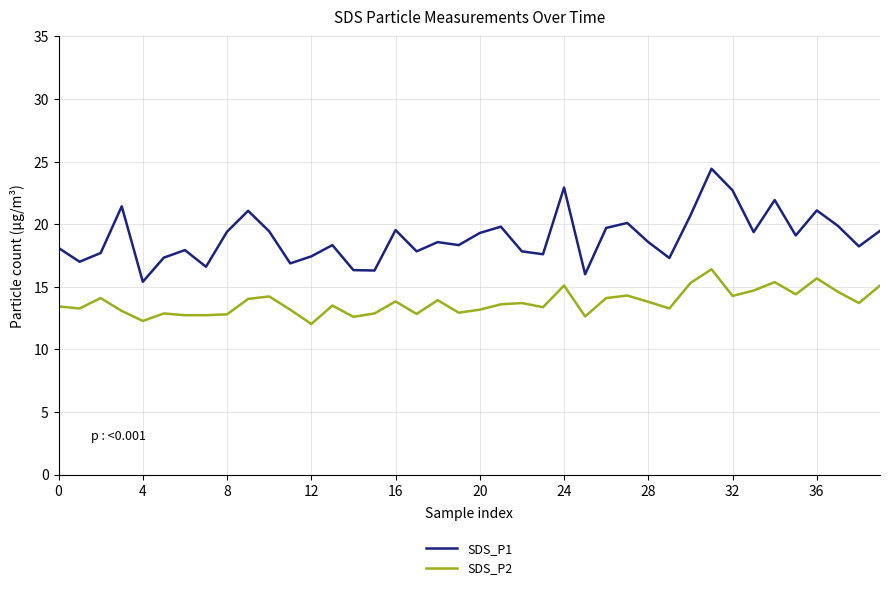

Which series has the largest total across all categories?

SDS_P1